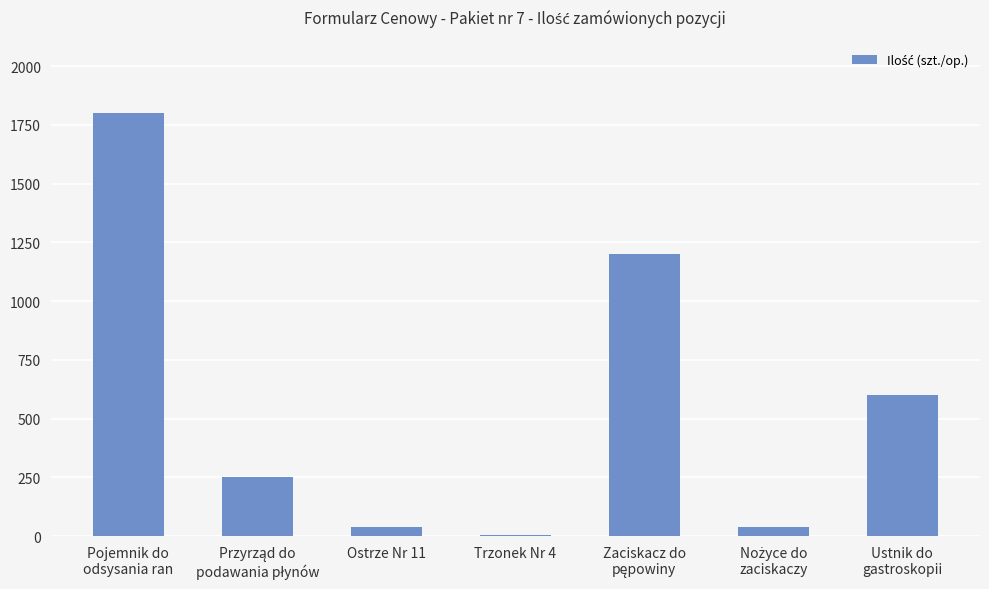

The value at Ostrze Nr 11 is 40. True or false?

True